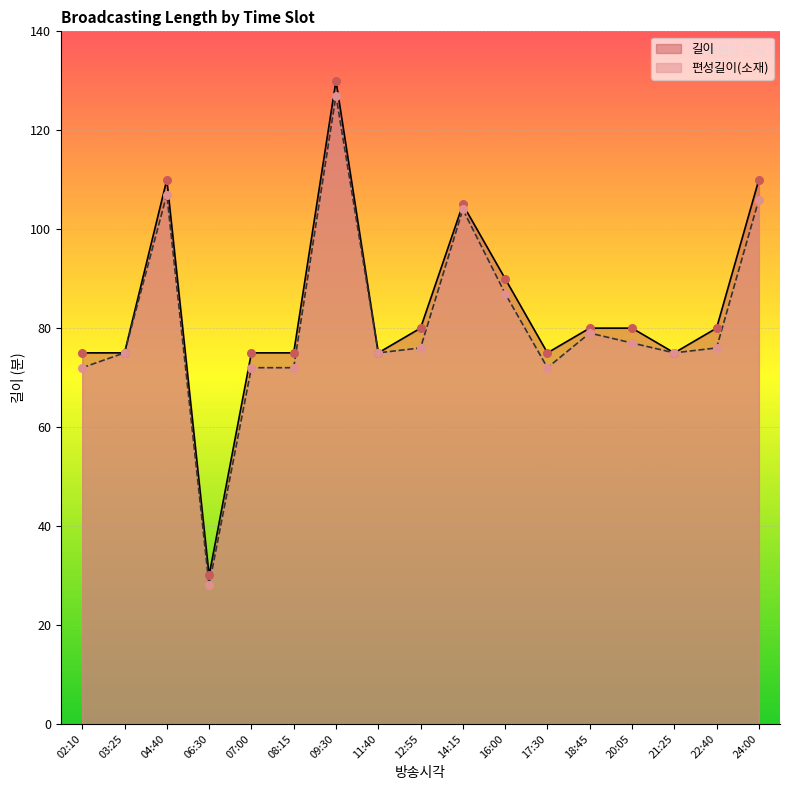

Which series has the largest Y range (max minus min)?

길이